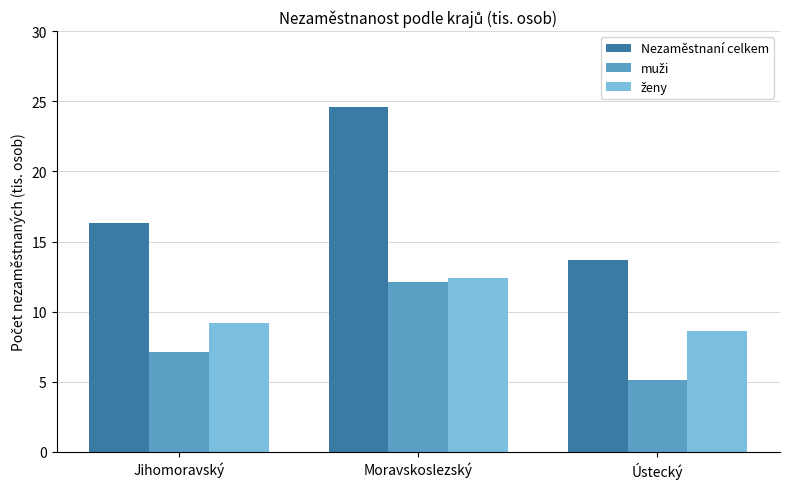

Which series has the widest spread of values?

Nezaměstnaní celkem